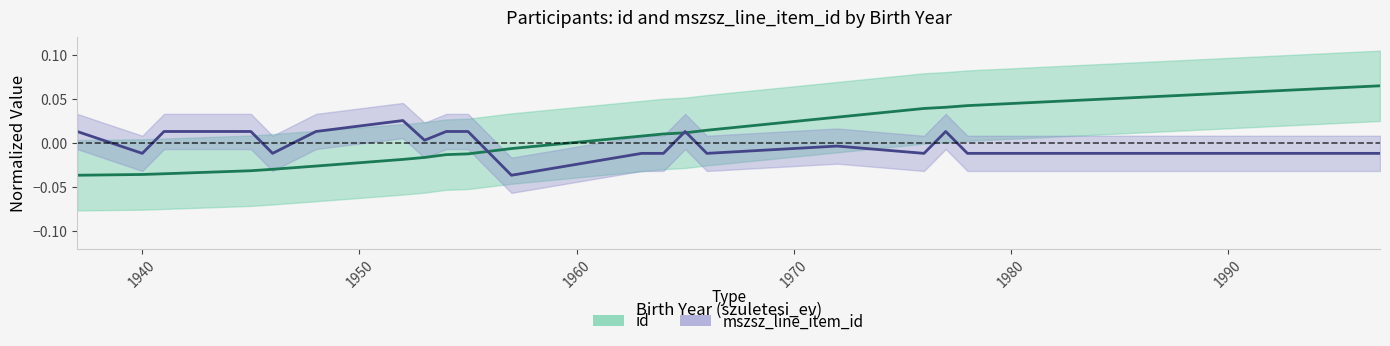

In mszsz_line_item_id, how many points are lower than both neighbors (excluding endpoints)?

6